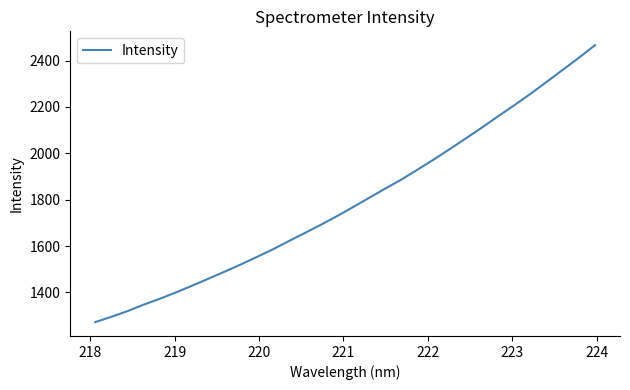

What is the maximum value shown in the chart?

2466.1